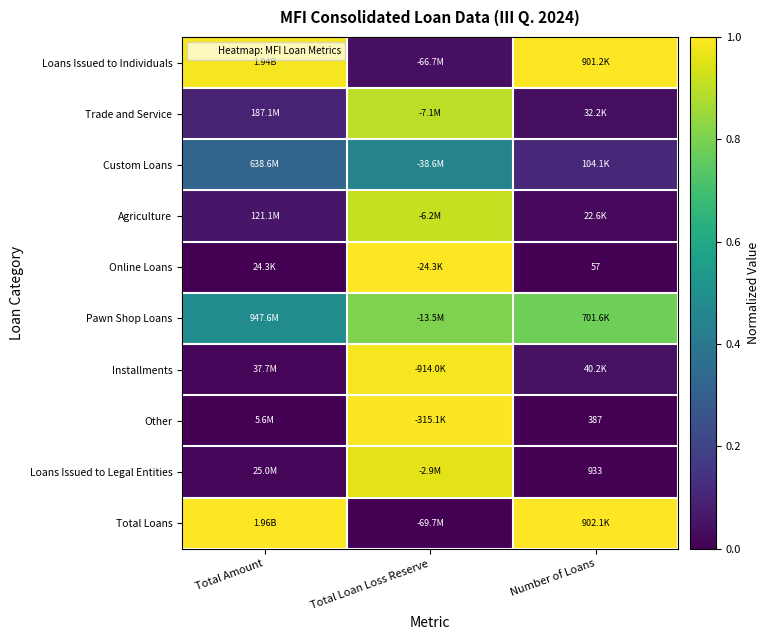

Which has a higher value, Total Loan Loss Reserve or Number of Loans?

Number of Loans